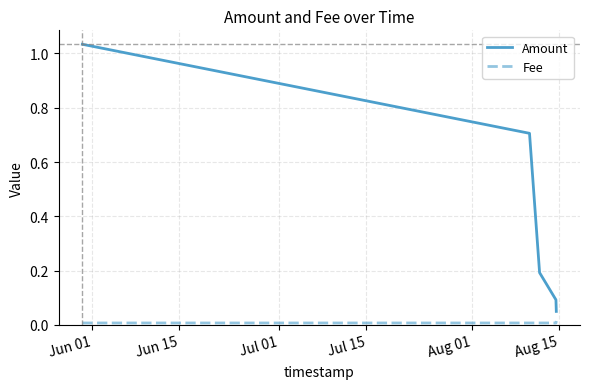

Which series has the largest range (max minus min)?

Amount